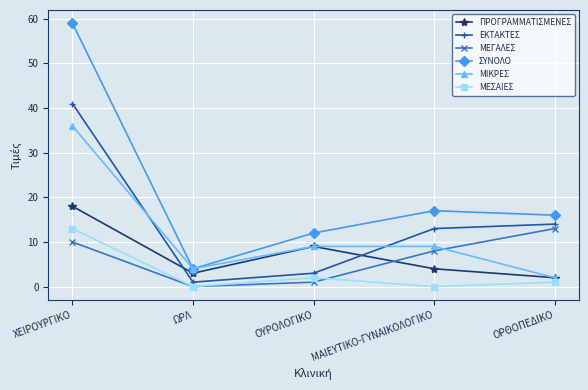

Reading right to left, transcribe all the data shown in this chart.

ΠΡΟΓΡΑΜΜΑΤΙΣΜΕΝΕΣ: ΟΡΘΟΠΕΔΙΚΟ=2	ΜΑΙΕΥΤΙΚΟ-ΓΥΝΑΙΚΟΛΟΓΙΚΟ=4	ΟΥΡΟΛΟΓΙΚΟ=9	ΩΡΛ=3	ΧΕΙΡΟΥΡΓΙΚΟ=18
ΕΚΤΑΚΤΕΣ: ΟΡΘΟΠΕΔΙΚΟ=14	ΜΑΙΕΥΤΙΚΟ-ΓΥΝΑΙΚΟΛΟΓΙΚΟ=13	ΟΥΡΟΛΟΓΙΚΟ=3	ΩΡΛ=1	ΧΕΙΡΟΥΡΓΙΚΟ=41
ΜΕΓΑΛΕΣ: ΟΡΘΟΠΕΔΙΚΟ=13	ΜΑΙΕΥΤΙΚΟ-ΓΥΝΑΙΚΟΛΟΓΙΚΟ=8	ΟΥΡΟΛΟΓΙΚΟ=1	ΩΡΛ=0	ΧΕΙΡΟΥΡΓΙΚΟ=10
ΣΥΝΟΛΟ: ΟΡΘΟΠΕΔΙΚΟ=16	ΜΑΙΕΥΤΙΚΟ-ΓΥΝΑΙΚΟΛΟΓΙΚΟ=17	ΟΥΡΟΛΟΓΙΚΟ=12	ΩΡΛ=4	ΧΕΙΡΟΥΡΓΙΚΟ=59
ΜΙΚΡΕΣ: ΟΡΘΟΠΕΔΙΚΟ=2	ΜΑΙΕΥΤΙΚΟ-ΓΥΝΑΙΚΟΛΟΓΙΚΟ=9	ΟΥΡΟΛΟΓΙΚΟ=9	ΩΡΛ=4	ΧΕΙΡΟΥΡΓΙΚΟ=36
ΜΕΣΑΙΕΣ: ΟΡΘΟΠΕΔΙΚΟ=1	ΜΑΙΕΥΤΙΚΟ-ΓΥΝΑΙΚΟΛΟΓΙΚΟ=0	ΟΥΡΟΛΟΓΙΚΟ=2	ΩΡΛ=0	ΧΕΙΡΟΥΡΓΙΚΟ=13